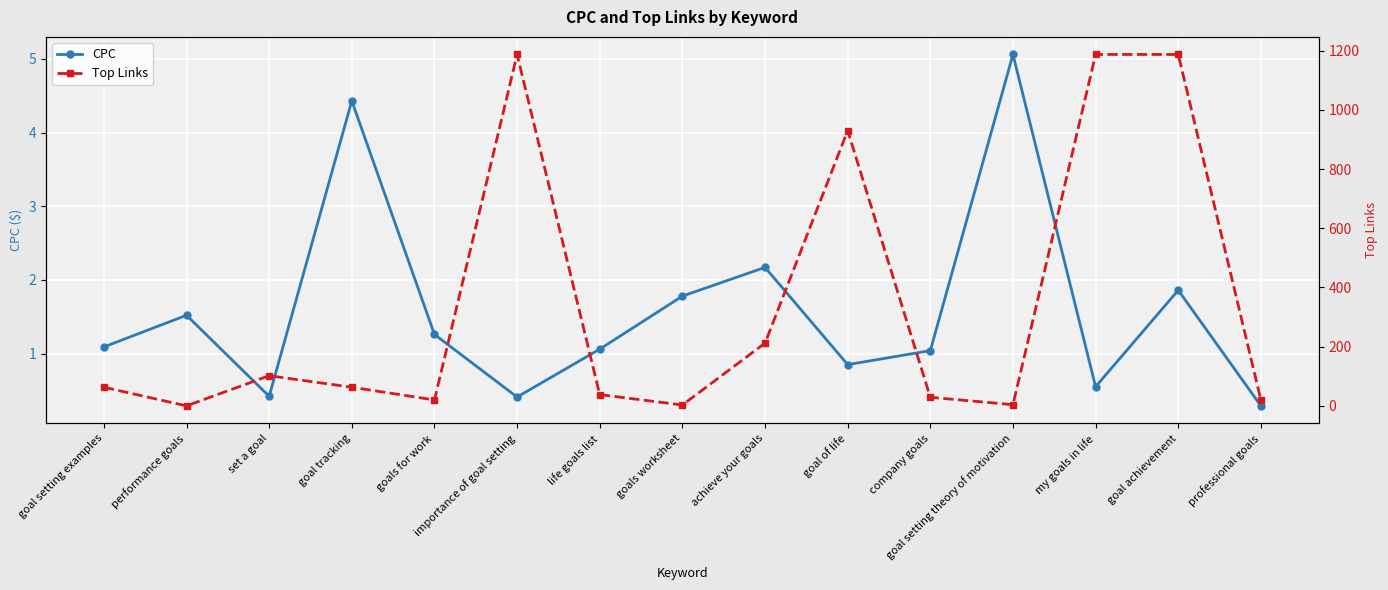

What is the sum of all Top Links values?

5045.0